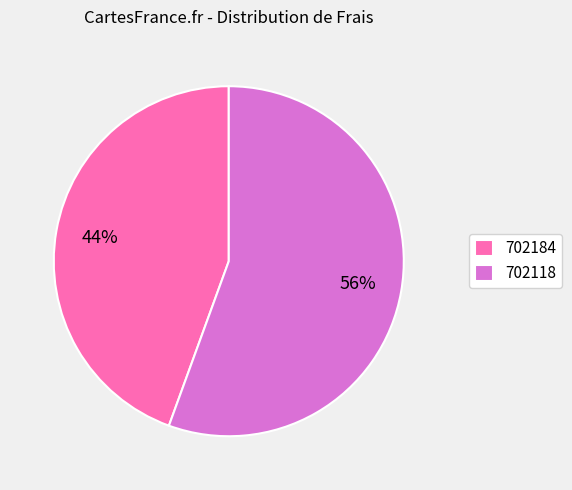

Which slice is the smallest?

702184